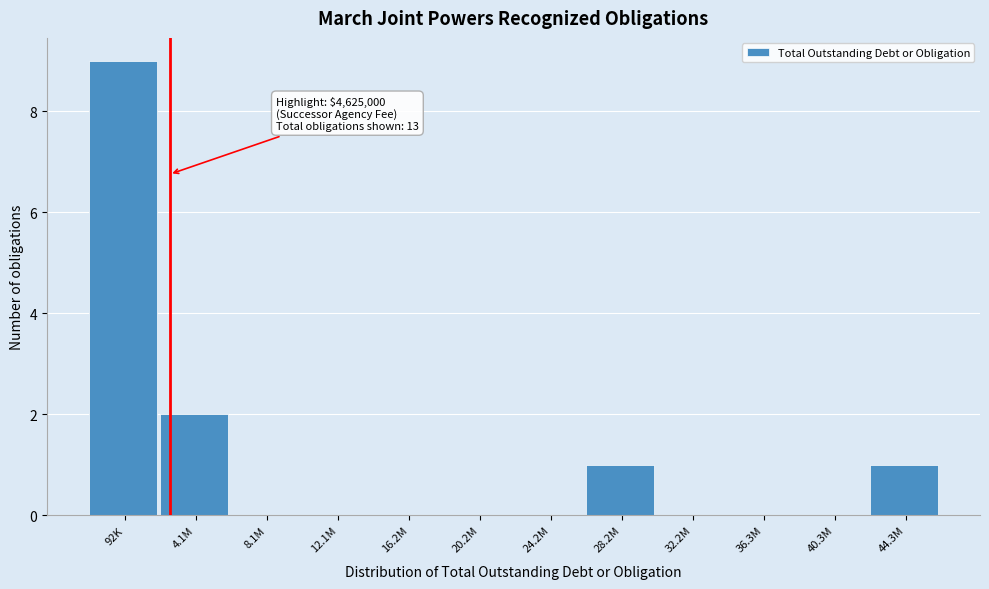

Reading left to right, extract all data points from this chart.

92K=9	4.1M=2	8.1M=0	12.1M=0	16.2M=0	20.2M=0	24.2M=0	28.2M=1	32.2M=0	36.3M=0	40.3M=0	44.3M=1